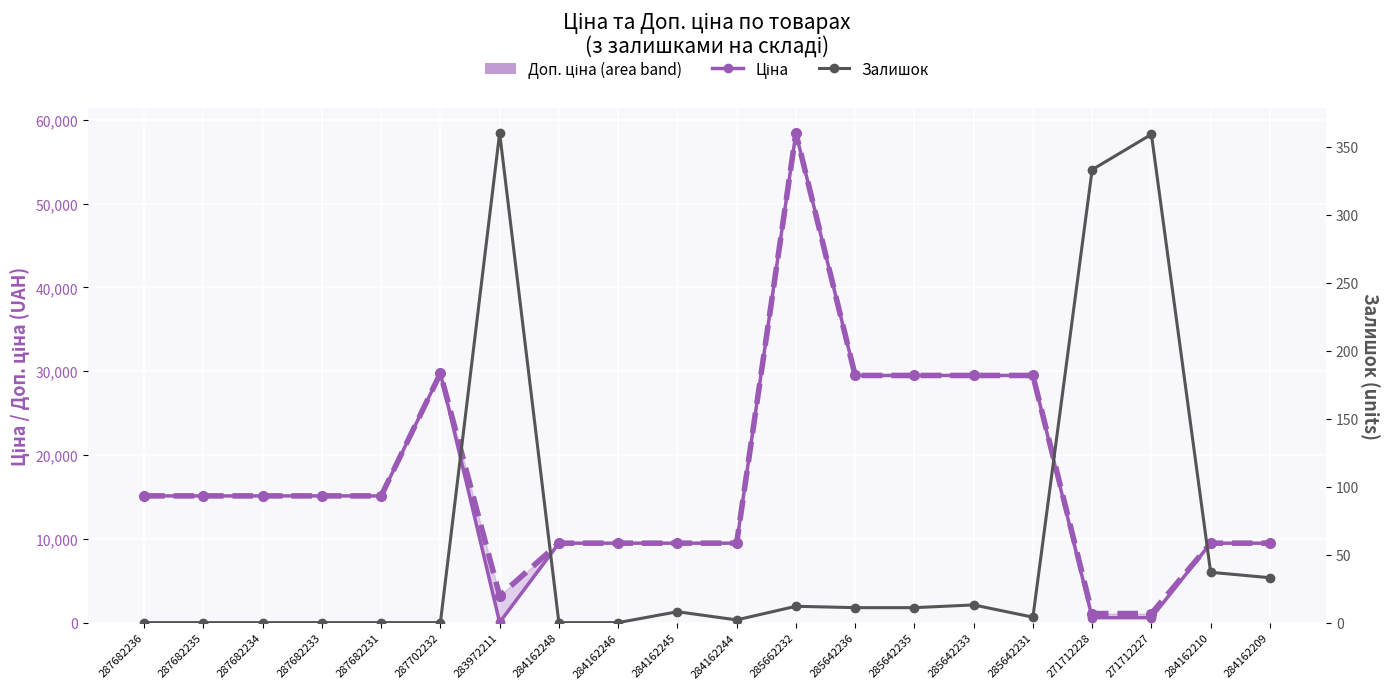

Which series has the widest spread of values?

Ціна